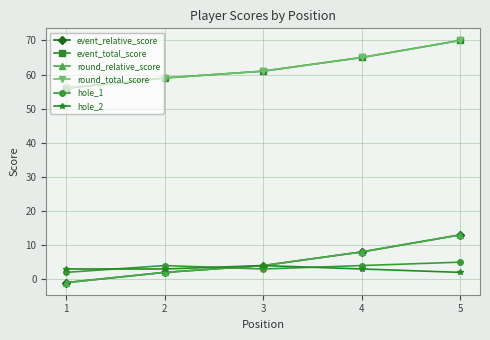

List the series in order of their peak value, lowest first.

hole_2, hole_1, event_relative_score, round_relative_score, event_total_score, round_total_score